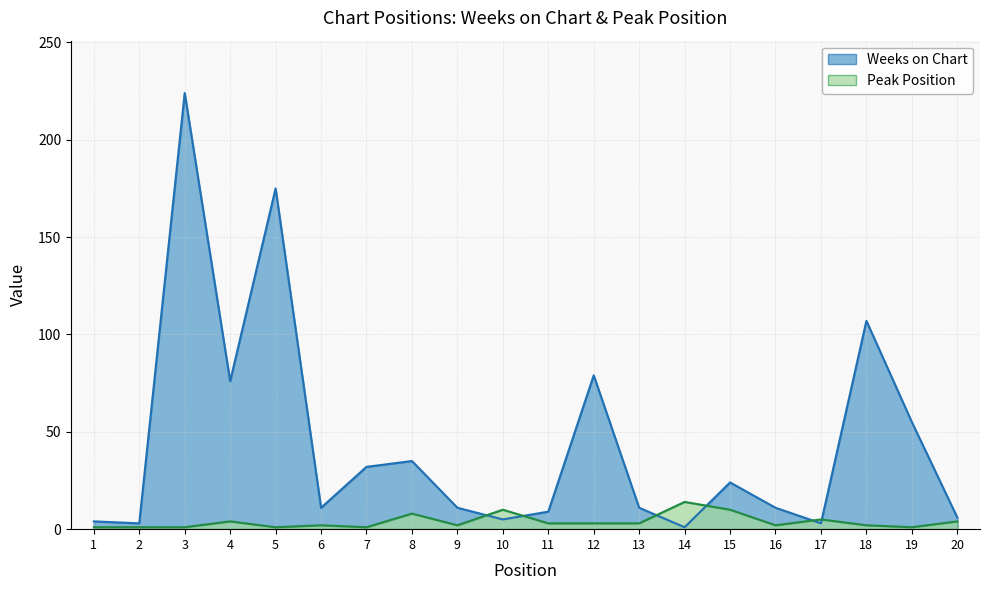

What is the approximate value of Weeks on Chart at 4, to the nearest 50?

100